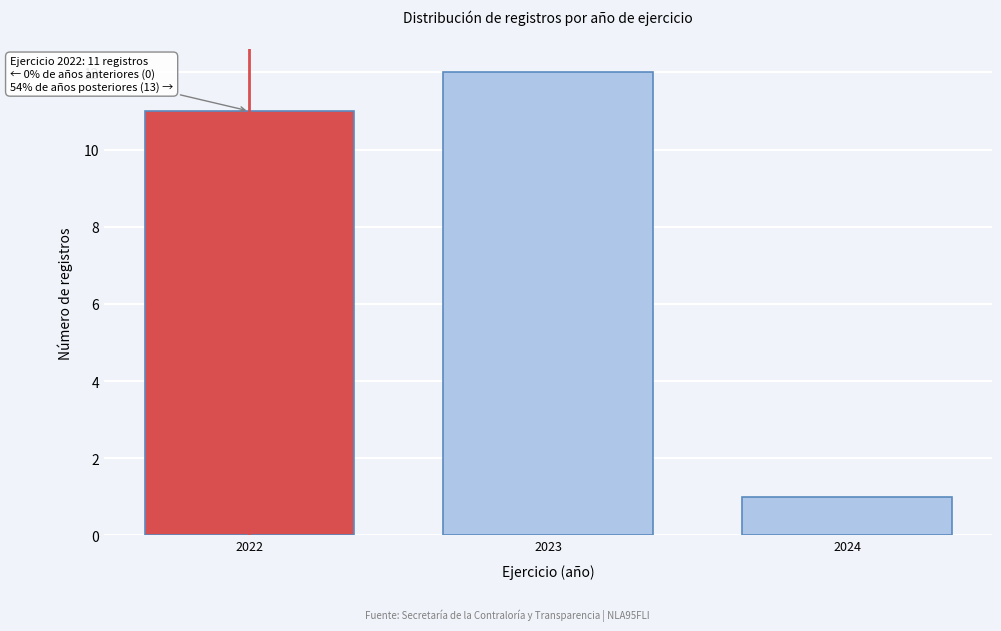

Reading left to right, transcribe all the data shown in this chart.

2022=11	2023=12	2024=1